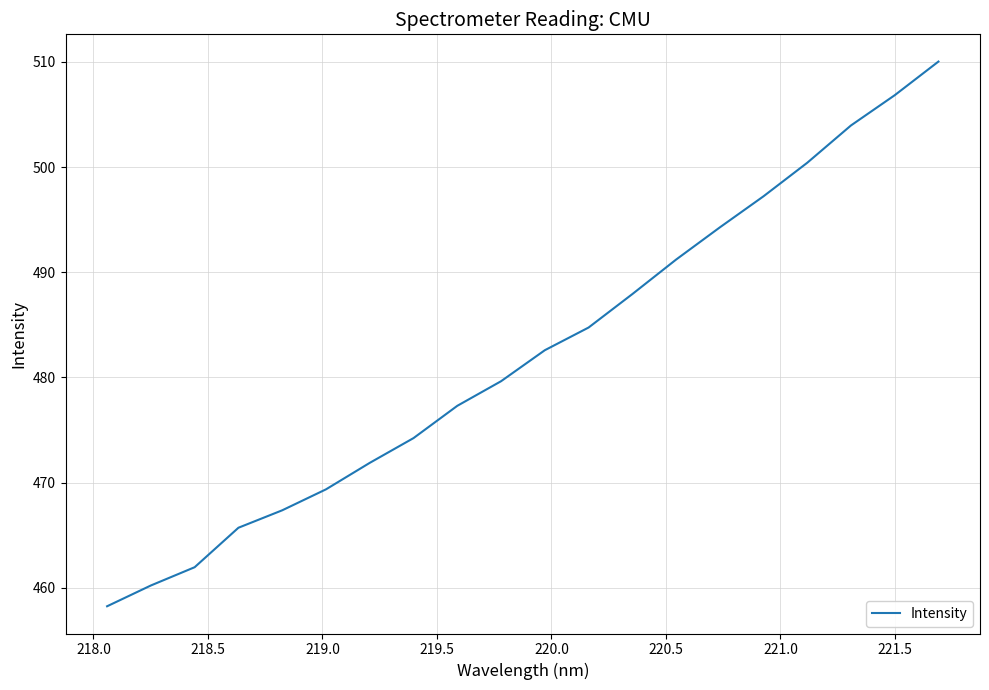

Reading left to right, what are all the values shown in this chart?

458.2	460.2	462.0	465.7	467.4	469.4	471.9	474.2	477.3	479.6	482.6	484.7	487.9	491.2	494.3	497.2	500.4	504.0	506.8	510.0